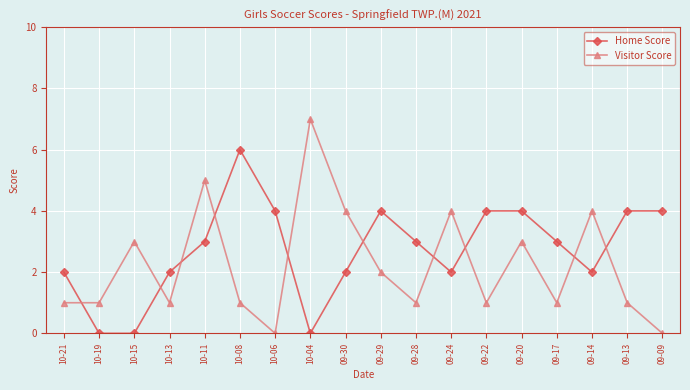

Rank the series by their average value, from highest to lowest.

Home Score, Visitor Score